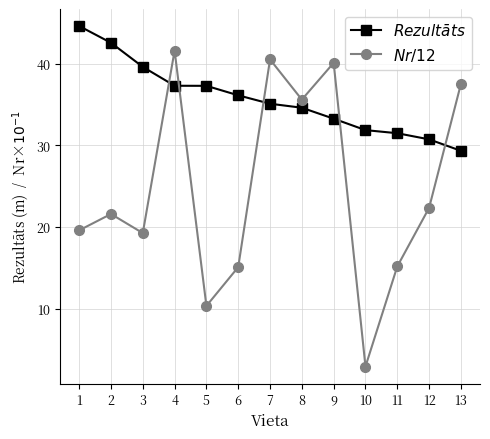

How many series are shown in this chart?

2